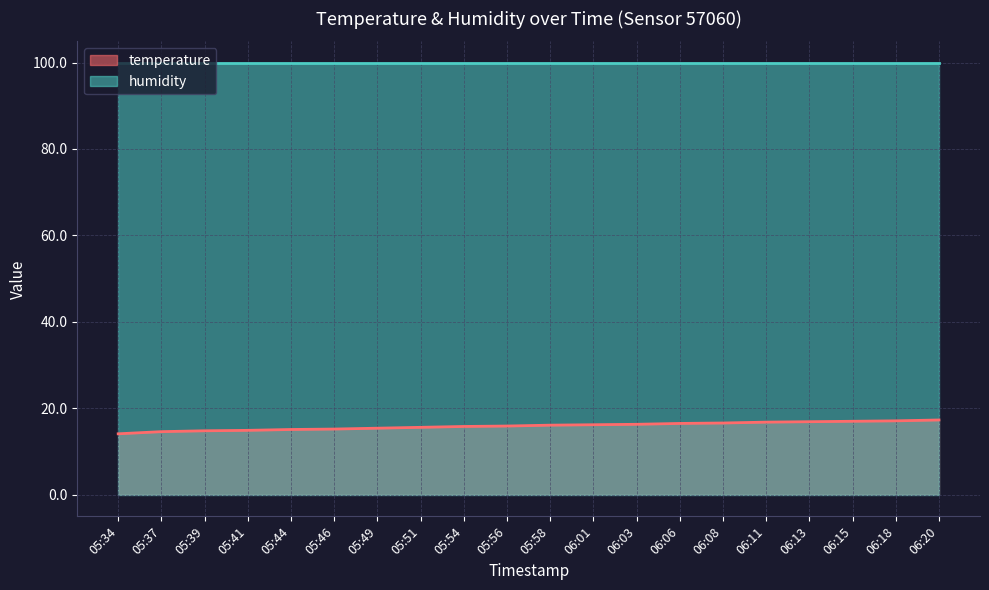

What is the minimum value shown in the chart?

14.1